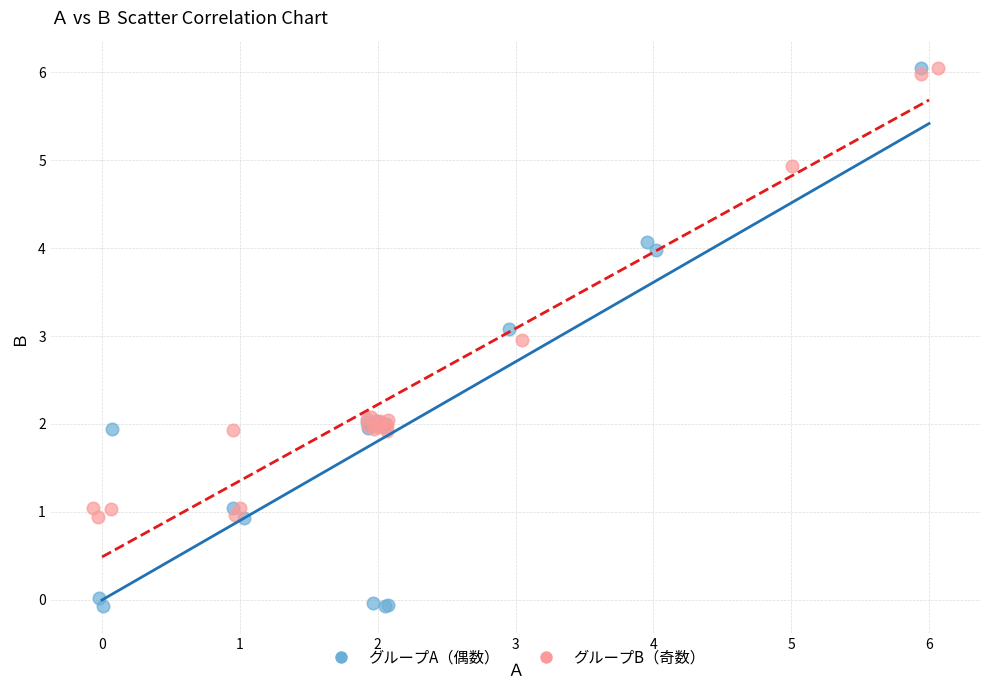

Which series reaches the minimum Y coordinate?

グループA（偶数）